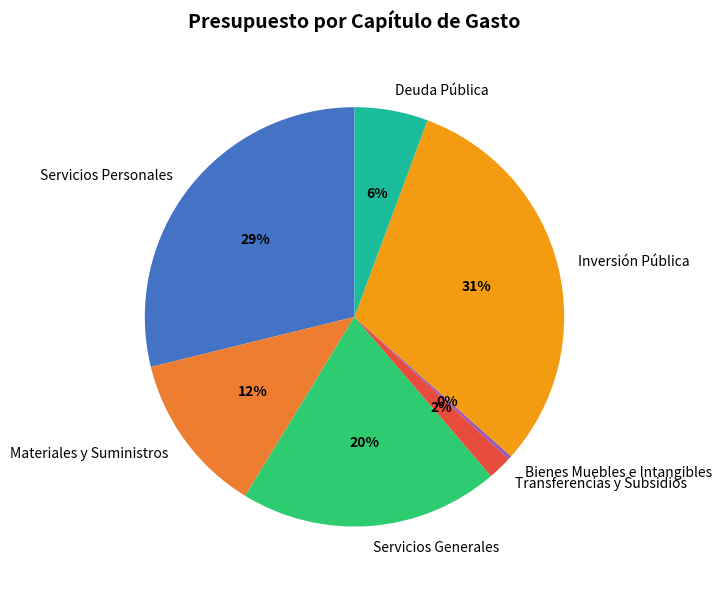

The Materiales y Suministros slice represents 12% of the pie. True or false?

True